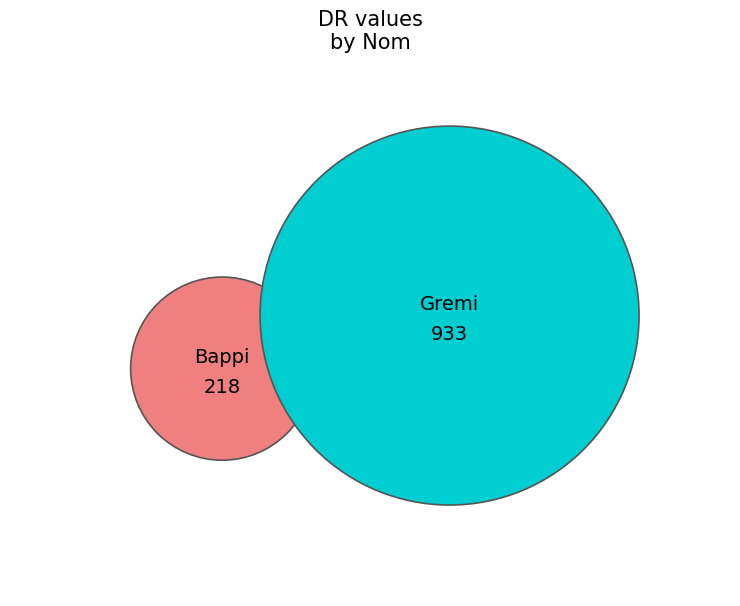

Which category accounts for the majority?

Gremi